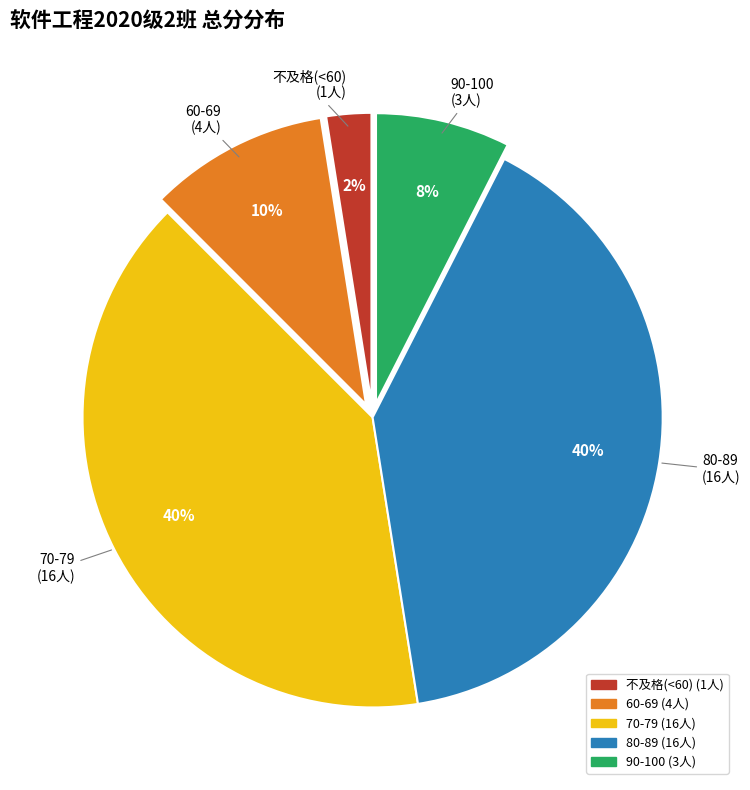

To the nearest percent, what is the average slice percentage?

20%